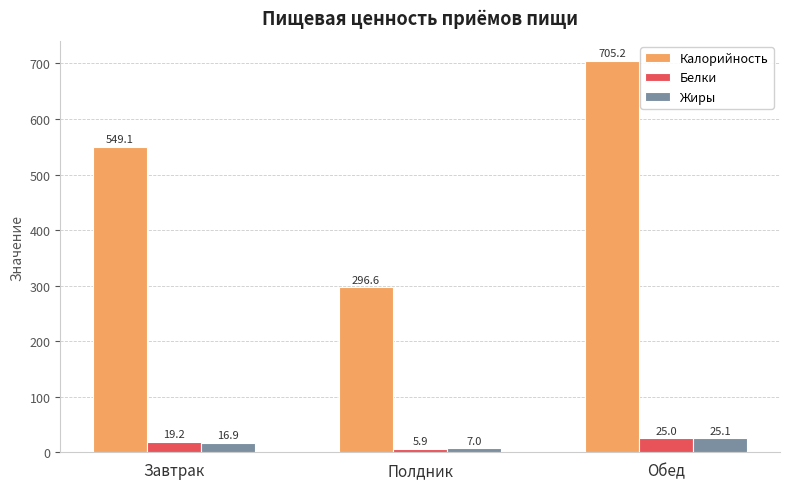

The Калорийность series shows 461.4 at Обед. True or false?

False